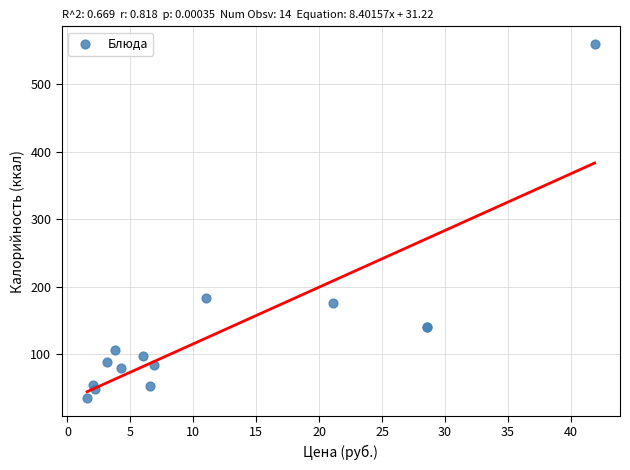

What Y value in the scatter plot is closest to 297?

183.6